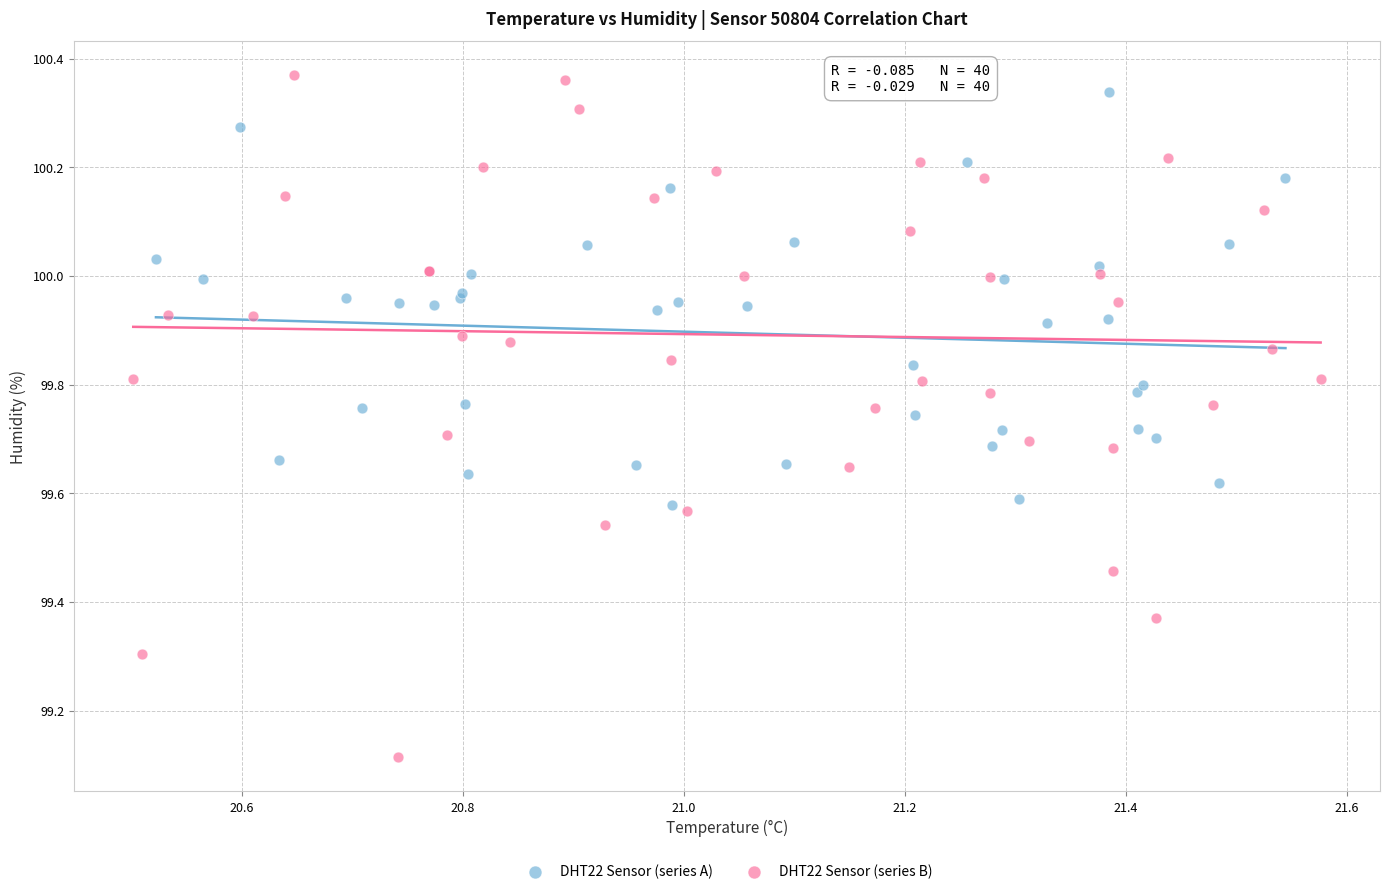

Which series has the largest Y range (max minus min)?

DHT22 Sensor (series B)